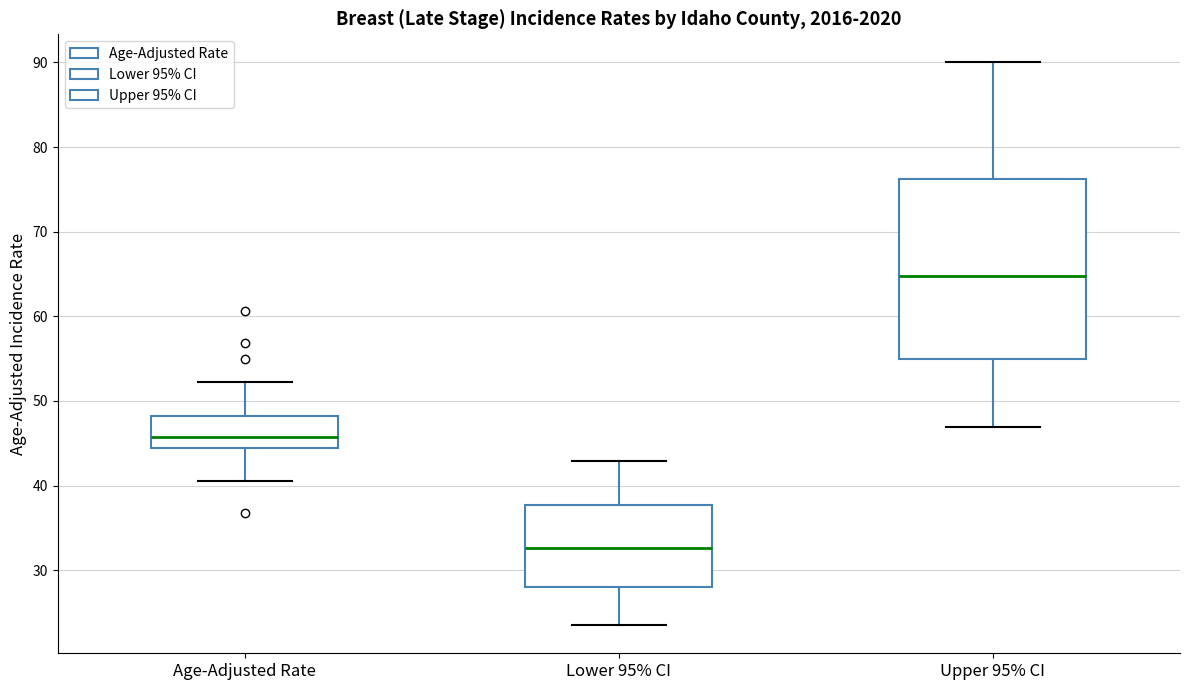

Where is the lower edge of the box for Lower 95% CI on the y-axis? The values are not printed on the chart, so give them approximately, as read against the axis.

28